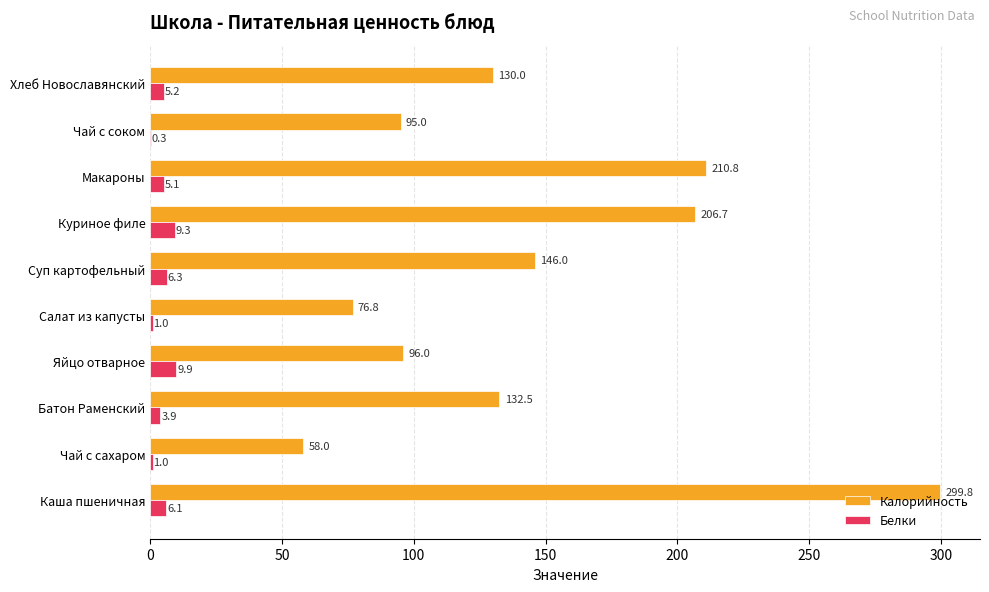

What is the sum of the Белки values at Батон Раменский and Суп картофельный?

10.2